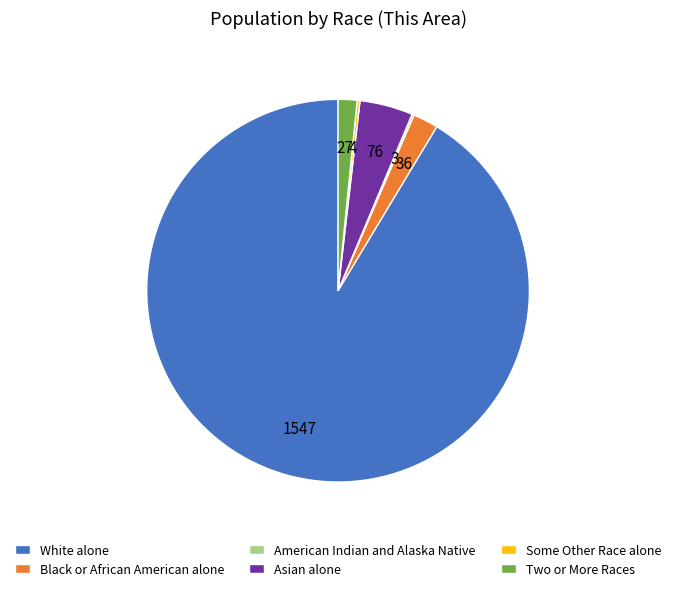

Which category has the biggest portion of the pie?

White alone